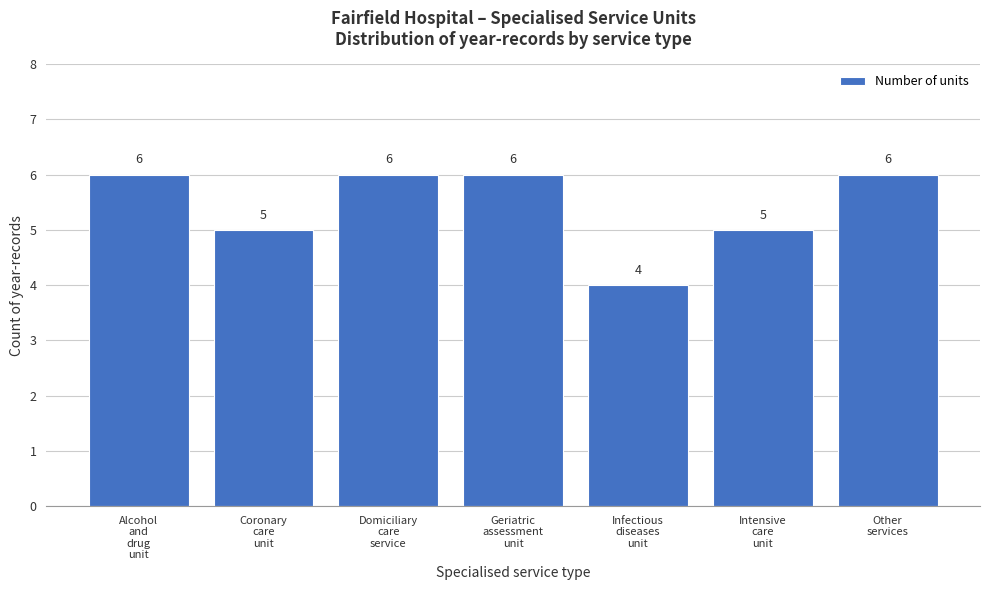

Reading left to right, transcribe all the data shown in this chart.

6	5	6	6	4	5	6